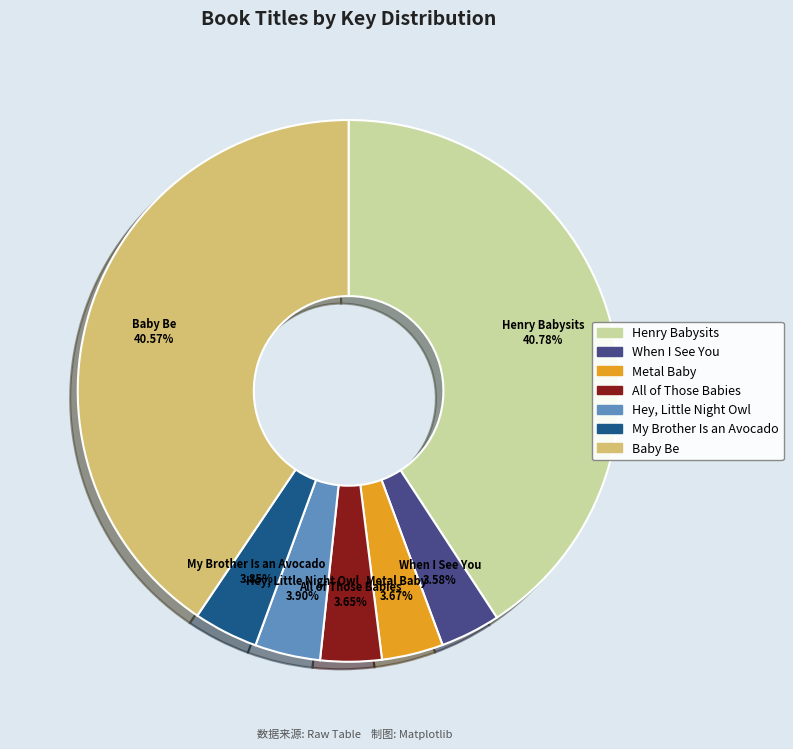

Between Baby Be and My Brother Is an Avocado, which is larger?

Baby Be